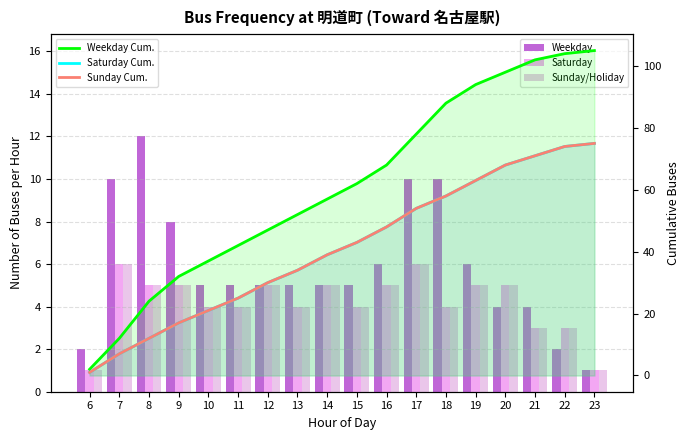

Reading left to right, what are all the values shown in this chart?

Weekday: 2	10	12	8	5	5	5	5	5	5	6	10	10	6	4	4	2	1
Saturday: 1	6	5	5	4	4	5	4	5	4	5	6	4	5	5	3	3	1
Sunday/Holiday: 1	6	5	5	4	4	5	4	5	4	5	6	4	5	5	3	3	1
Weekday Cumulative: 2	12	24	32	37	42	47	52	57	62	68	78	88	94	98	102	104	105
Saturday Cumulative: 1	7	12	17	21	25	30	34	39	43	48	54	58	63	68	71	74	75
Sunday Cumulative: 1	7	12	17	21	25	30	34	39	43	48	54	58	63	68	71	74	75